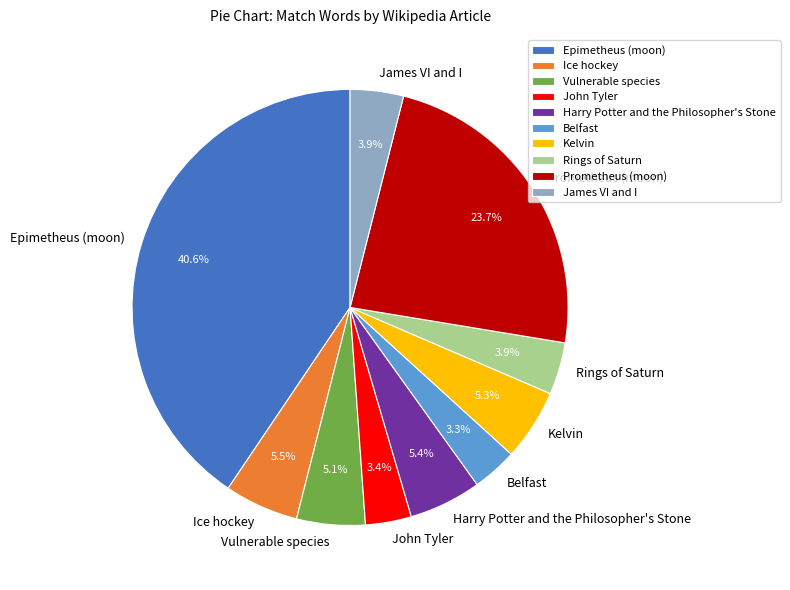

Which category has the biggest portion of the pie?

Epimetheus (moon)